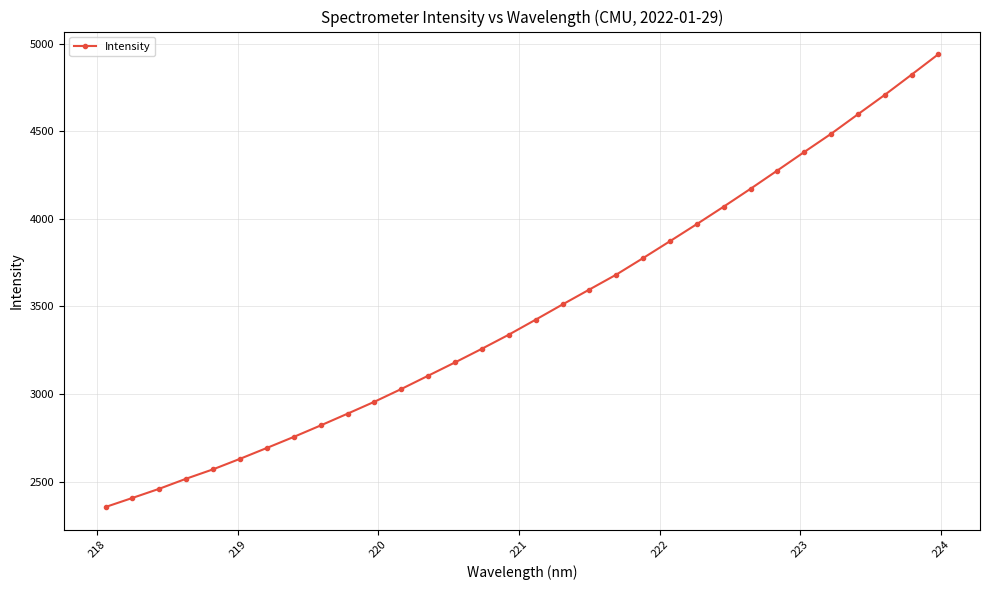

What is the minimum value shown in the chart?

2355.0